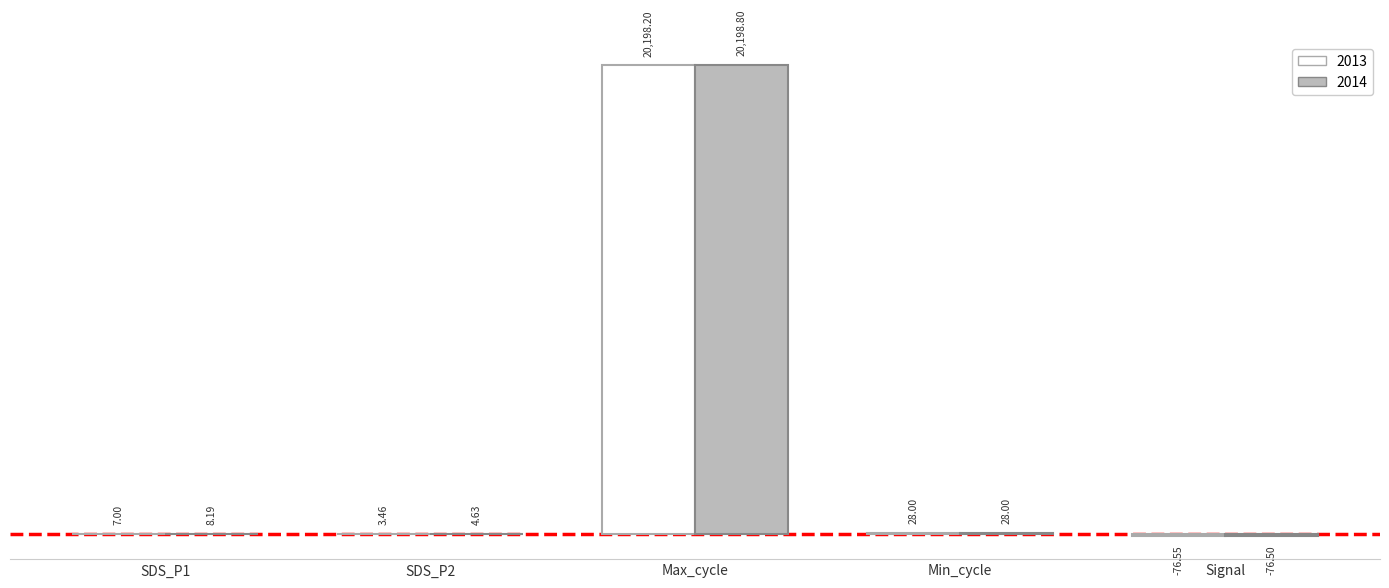

True or false: 2014 has a value of 8.2 at SDS_P1.

True